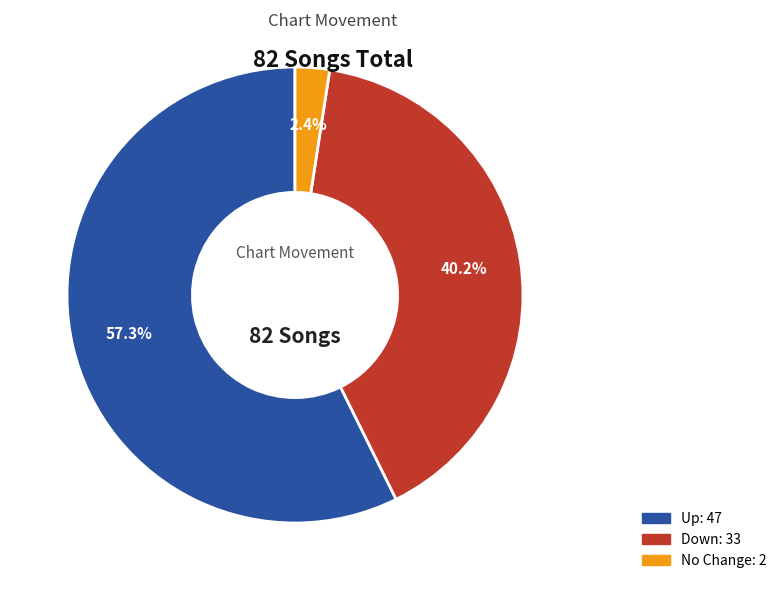

Which has a higher value, No Change or Up?

Up